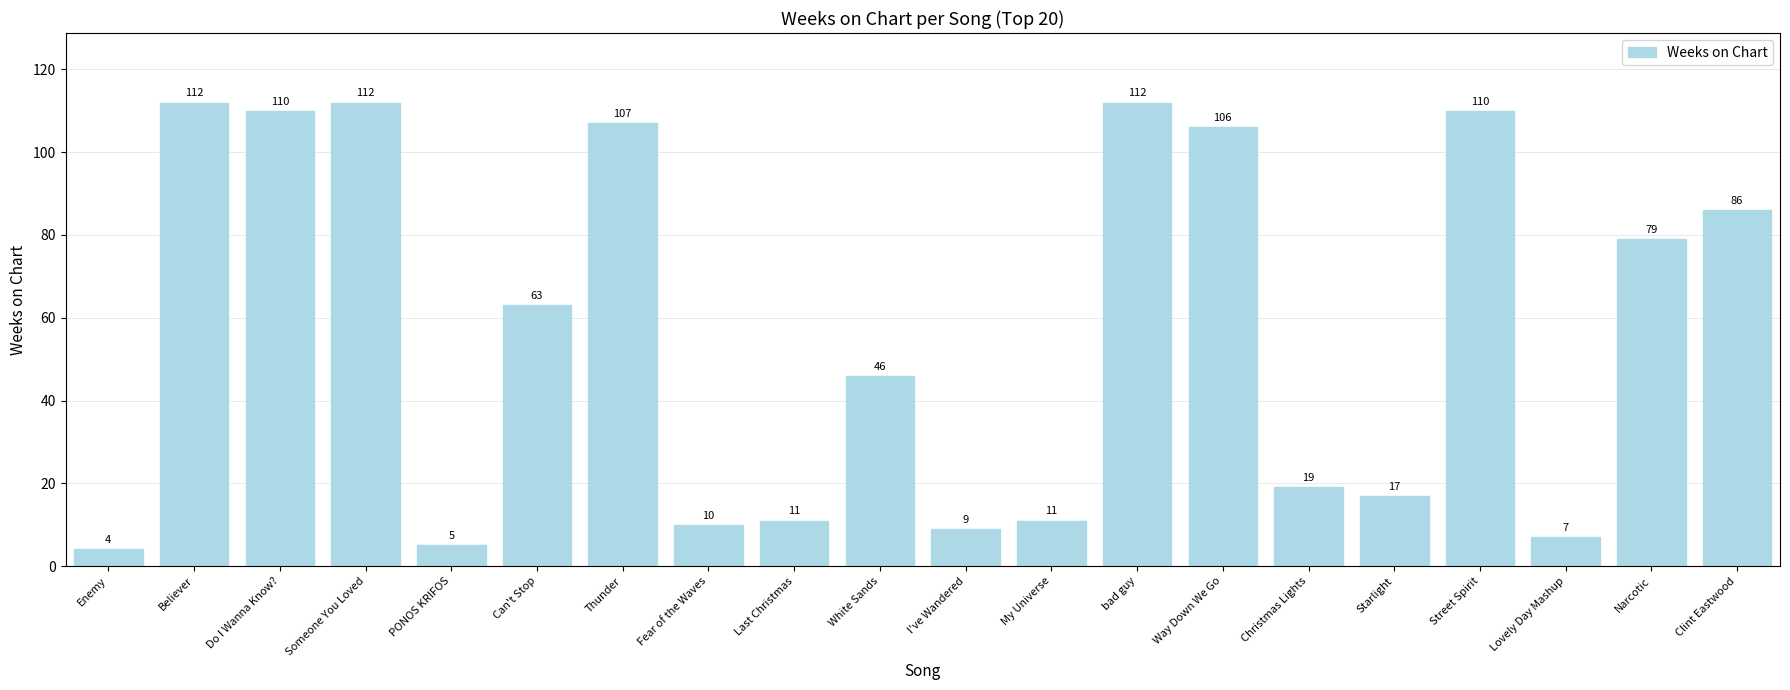

Reading right to left, what are all the values shown in this chart?

86	79	7	110	17	19	106	112	11	9	46	11	10	107	63	5	112	110	112	4